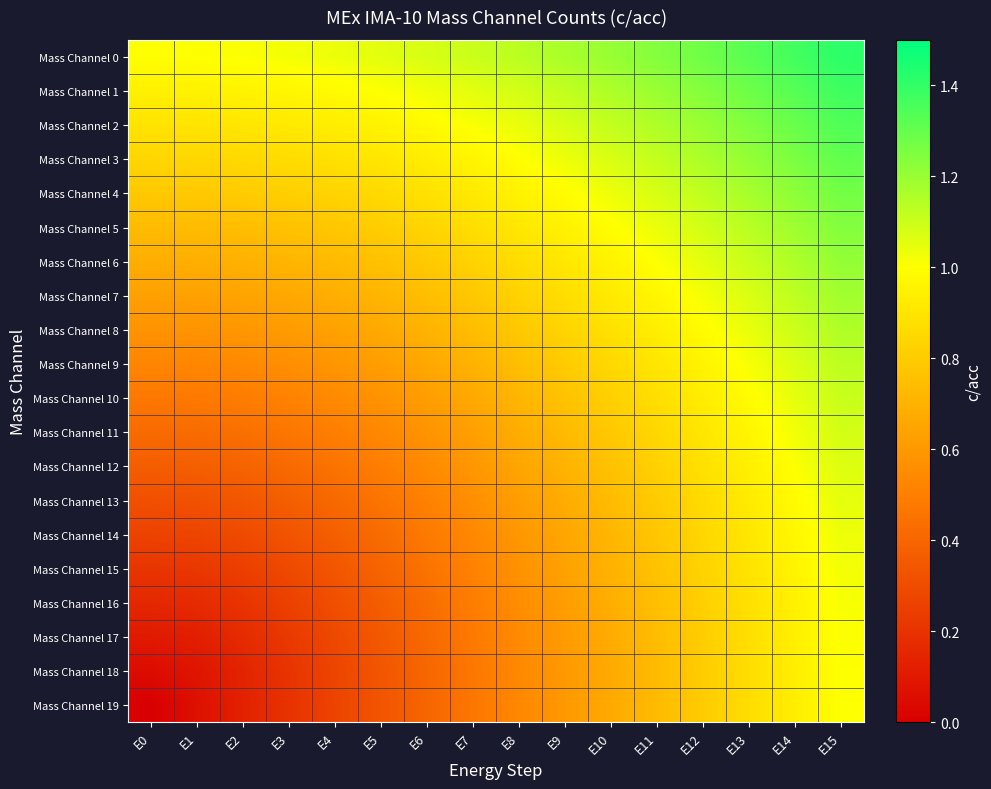

Reading left to right, what are all the values shown in this chart?

Mass Channel 0: E0=1.0	E1=1.0	E2=1.0	E3=1.0	E4=1.0	E5=1.1	E6=1.1	E7=1.1	E8=1.1	E9=1.2	E10=1.2	E11=1.2	E12=1.3	E13=1.3	E14=1.4	E15=1.4
Mass Channel 1: E0=0.9	E1=0.9	E2=1.0	E3=1.0	E4=1.0	E5=1.0	E6=1.0	E7=1.1	E8=1.1	E9=1.1	E10=1.2	E11=1.2	E12=1.2	E13=1.3	E14=1.3	E15=1.4
Mass Channel 2: E0=0.9	E1=0.9	E2=0.9	E3=0.9	E4=0.9	E5=1.0	E6=1.0	E7=1.0	E8=1.0	E9=1.1	E10=1.1	E11=1.2	E12=1.2	E13=1.2	E14=1.3	E15=1.3
Mass Channel 3: E0=0.8	E1=0.8	E2=0.9	E3=0.9	E4=0.9	E5=0.9	E6=0.9	E7=1.0	E8=1.0	E9=1.0	E10=1.1	E11=1.1	E12=1.2	E13=1.2	E14=1.3	E15=1.3
Mass Channel 4: E0=0.8	E1=0.8	E2=0.8	E3=0.8	E4=0.8	E5=0.9	E6=0.9	E7=0.9	E8=1.0	E9=1.0	E10=1.0	E11=1.1	E12=1.1	E13=1.2	E14=1.2	E15=1.3
Mass Channel 5: E0=0.7	E1=0.7	E2=0.7	E3=0.8	E4=0.8	E5=0.8	E6=0.8	E7=0.9	E8=0.9	E9=1.0	E10=1.0	E11=1.0	E12=1.1	E13=1.1	E14=1.2	E15=1.2
Mass Channel 6: E0=0.7	E1=0.7	E2=0.7	E3=0.7	E4=0.7	E5=0.8	E6=0.8	E7=0.8	E8=0.9	E9=0.9	E10=1.0	E11=1.0	E12=1.1	E13=1.1	E14=1.2	E15=1.2
Mass Channel 7: E0=0.6	E1=0.6	E2=0.6	E3=0.7	E4=0.7	E5=0.7	E6=0.7	E7=0.8	E8=0.8	E9=0.9	E10=0.9	E11=1.0	E12=1.0	E13=1.1	E14=1.1	E15=1.2
Mass Channel 8: E0=0.6	E1=0.6	E2=0.6	E3=0.6	E4=0.6	E5=0.7	E6=0.7	E7=0.7	E8=0.8	E9=0.8	E10=0.9	E11=0.9	E12=1.0	E13=1.0	E14=1.1	E15=1.2
Mass Channel 9: E0=0.5	E1=0.5	E2=0.5	E3=0.6	E4=0.6	E5=0.6	E6=0.7	E7=0.7	E8=0.7	E9=0.8	E10=0.8	E11=0.9	E12=1.0	E13=1.0	E14=1.1	E15=1.1
Mass Channel 10: E0=0.5	E1=0.5	E2=0.5	E3=0.5	E4=0.5	E5=0.6	E6=0.6	E7=0.7	E8=0.7	E9=0.8	E10=0.8	E11=0.9	E12=0.9	E13=1.0	E14=1.0	E15=1.1
Mass Channel 11: E0=0.4	E1=0.4	E2=0.4	E3=0.5	E4=0.5	E5=0.5	E6=0.6	E7=0.6	E8=0.7	E9=0.7	E10=0.8	E11=0.8	E12=0.9	E13=1.0	E14=1.0	E15=1.1
Mass Channel 12: E0=0.4	E1=0.4	E2=0.4	E3=0.4	E4=0.5	E5=0.5	E6=0.5	E7=0.6	E8=0.6	E9=0.7	E10=0.8	E11=0.8	E12=0.9	E13=0.9	E14=1.0	E15=1.1
Mass Channel 13: E0=0.3	E1=0.3	E2=0.3	E3=0.4	E4=0.4	E5=0.5	E6=0.5	E7=0.6	E8=0.6	E9=0.7	E10=0.7	E11=0.8	E12=0.9	E13=0.9	E14=1.0	E15=1.0
Mass Channel 14: E0=0.3	E1=0.3	E2=0.3	E3=0.3	E4=0.4	E5=0.4	E6=0.5	E7=0.5	E8=0.6	E9=0.7	E10=0.7	E11=0.8	E12=0.8	E13=0.9	E14=1.0	E15=1.0
Mass Channel 15: E0=0.2	E1=0.2	E2=0.2	E3=0.3	E4=0.3	E5=0.4	E6=0.5	E7=0.5	E8=0.6	E9=0.6	E10=0.7	E11=0.8	E12=0.8	E13=0.9	E14=1.0	E15=1.0
Mass Channel 16: E0=0.2	E1=0.2	E2=0.2	E3=0.3	E4=0.3	E5=0.4	E6=0.4	E7=0.5	E8=0.6	E9=0.6	E10=0.7	E11=0.8	E12=0.8	E13=0.9	E14=0.9	E15=1.0
Mass Channel 17: E0=0.1	E1=0.1	E2=0.2	E3=0.2	E4=0.3	E5=0.3	E6=0.4	E7=0.5	E8=0.5	E9=0.6	E10=0.7	E11=0.7	E12=0.8	E13=0.9	E14=0.9	E15=1.0
Mass Channel 18: E0=0.1	E1=0.1	E2=0.1	E3=0.2	E4=0.3	E5=0.3	E6=0.4	E7=0.5	E8=0.5	E9=0.6	E10=0.7	E11=0.7	E12=0.8	E13=0.9	E14=0.9	E15=1.0
Mass Channel 19: E0=0.0	E1=0.1	E2=0.1	E3=0.2	E4=0.3	E5=0.3	E6=0.4	E7=0.5	E8=0.5	E9=0.6	E10=0.7	E11=0.7	E12=0.8	E13=0.9	E14=0.9	E15=1.0